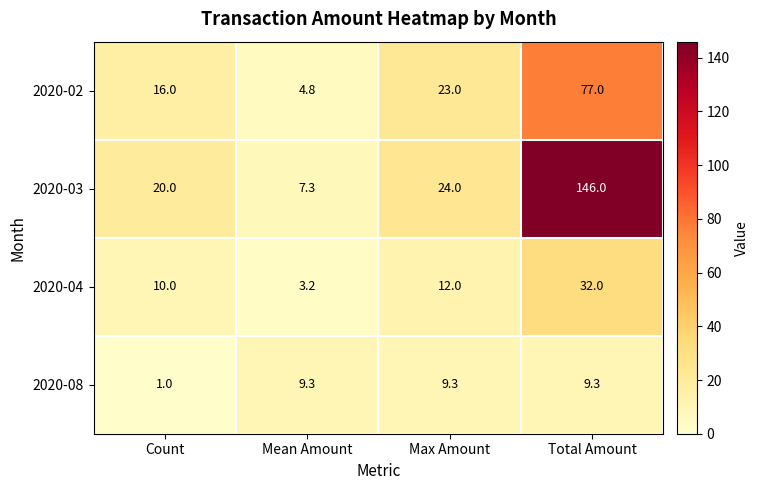

Which series has the largest range (max minus min)?

2020-03